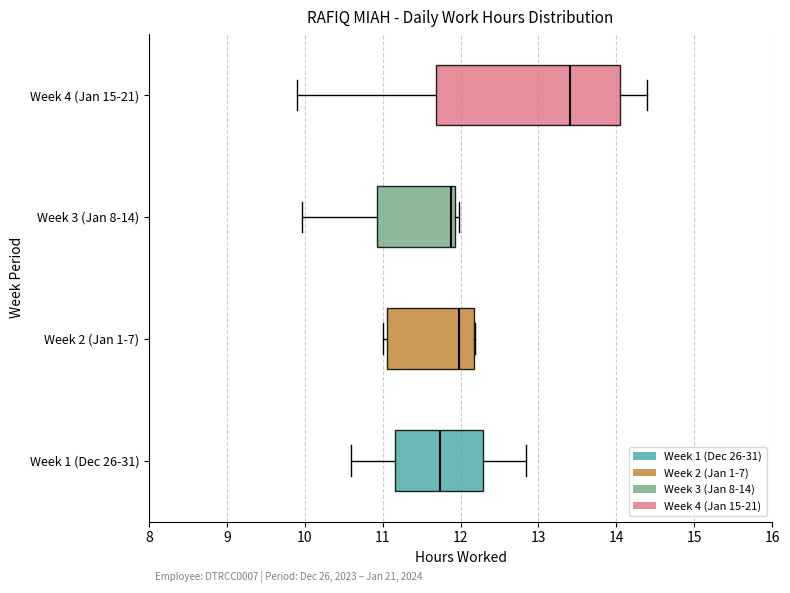

Reading bottom to top, transcribe this box plot: for each box, give where its median line is, the range the box spans, and where its two whiskers end, as read against the x-axis. The values are not printed on the chart, so give them approximately, as read against the axis.

Week 1 (Dec 26-31): median 11.7, box 11.2 to 12.3, whiskers 10.6 to 12.8
Week 2 (Jan 1-7): median 12.0, box 11.1 to 12.2, whiskers 11.0 to 12.2
Week 3 (Jan 8-14): median 11.9 (just left of the box's right edge), box 10.9 to 11.9, whiskers 10.0 to 12.0
Week 4 (Jan 15-21): median 13.4, box 11.7 to 14.1, whiskers 9.9 to 14.4